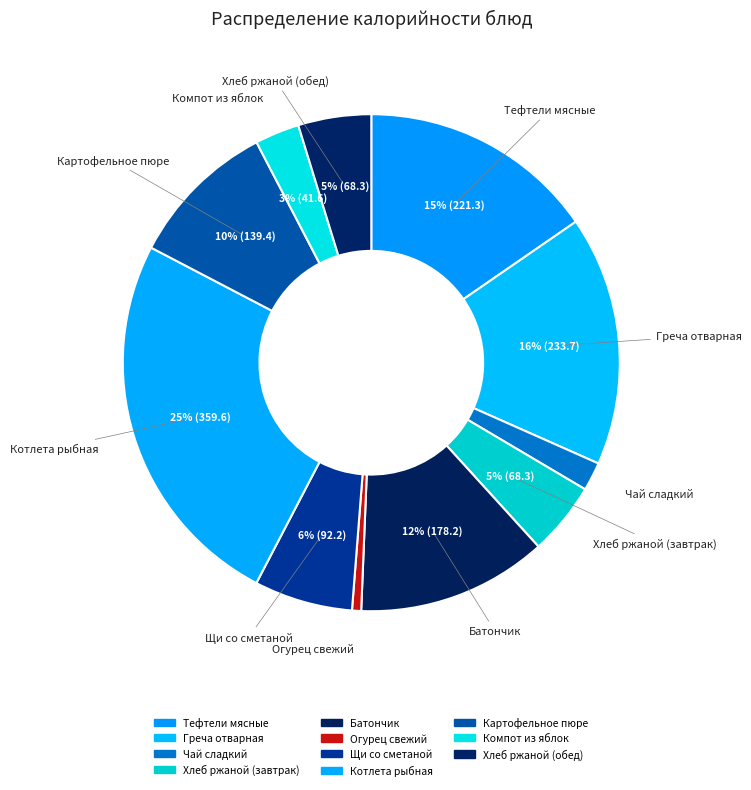

What is the largest slice in the pie chart?

Котлета рыбная